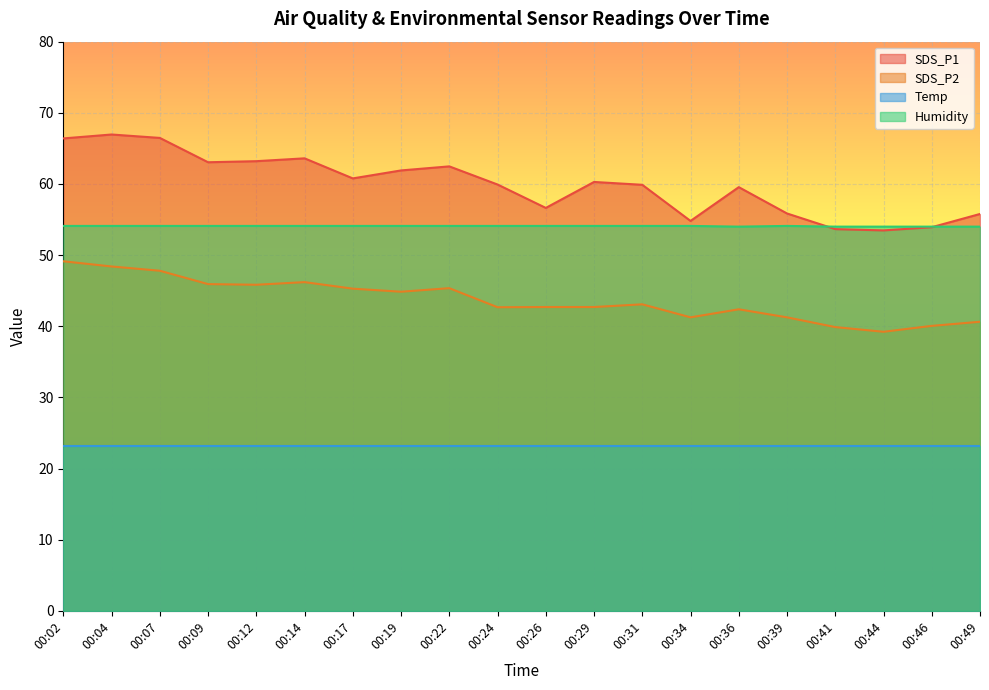

True or false: SDS_P2 and Humidity cross at least once.

False